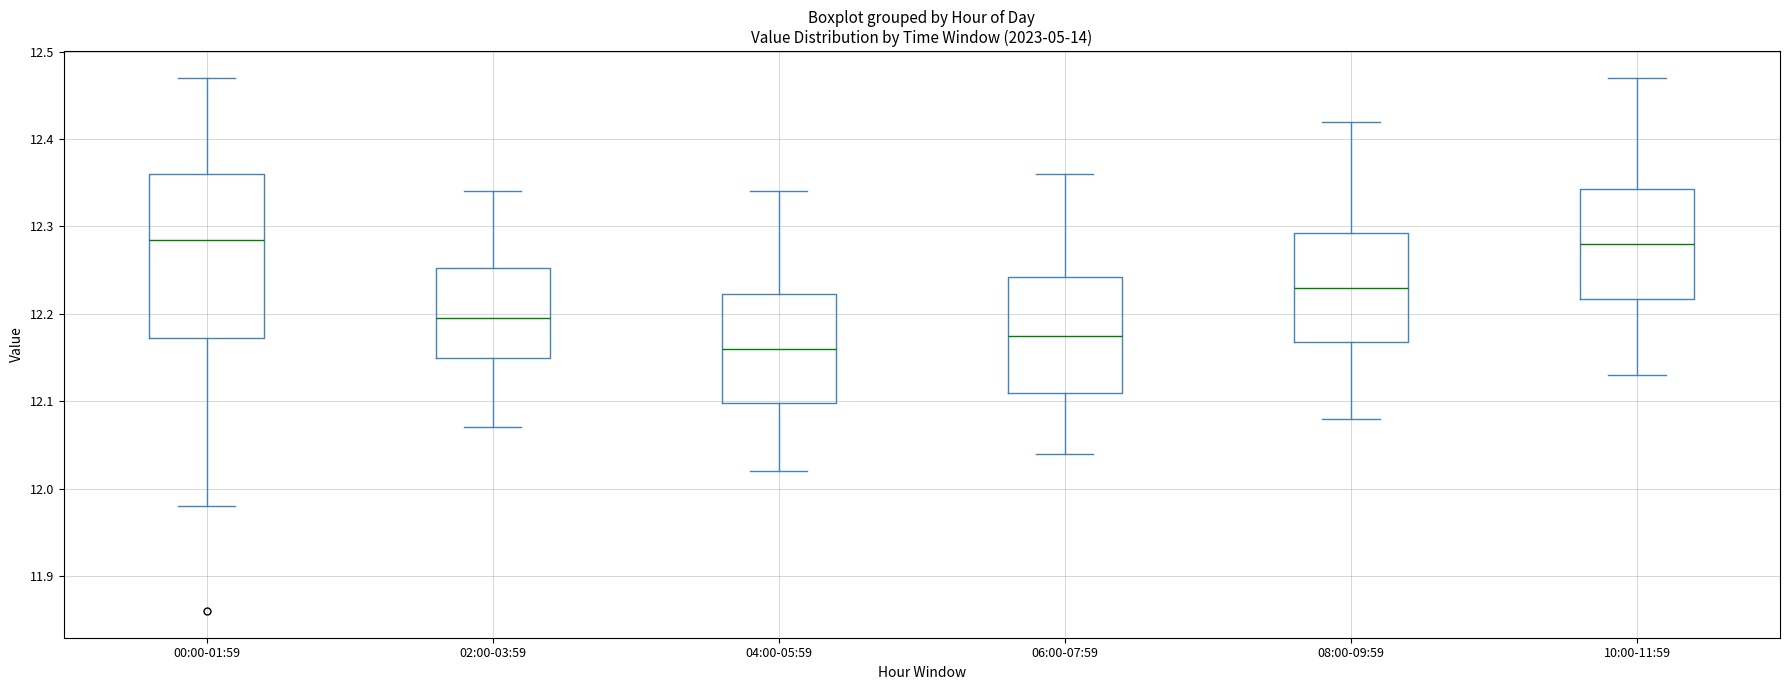

Reading left to right, transcribe this box plot: for each box, give where its median line is, the range the box spans, and where its two whiskers end, as read against the y-axis. The values are not printed on the chart, so give them approximately, as read against the axis.

00:00-01:59: median 12.29, box 12.17 to 12.36, whiskers 11.98 to 12.47
02:00-03:59: median 12.20, box 12.15 to 12.25, whiskers 12.07 to 12.34
04:00-05:59: median 12.16, box 12.10 to 12.22, whiskers 12.02 to 12.34
06:00-07:59: median 12.18, box 12.11 to 12.24, whiskers 12.04 to 12.36
08:00-09:59: median 12.23, box 12.17 to 12.29, whiskers 12.08 to 12.42
10:00-11:59: median 12.28, box 12.22 to 12.34, whiskers 12.13 to 12.47